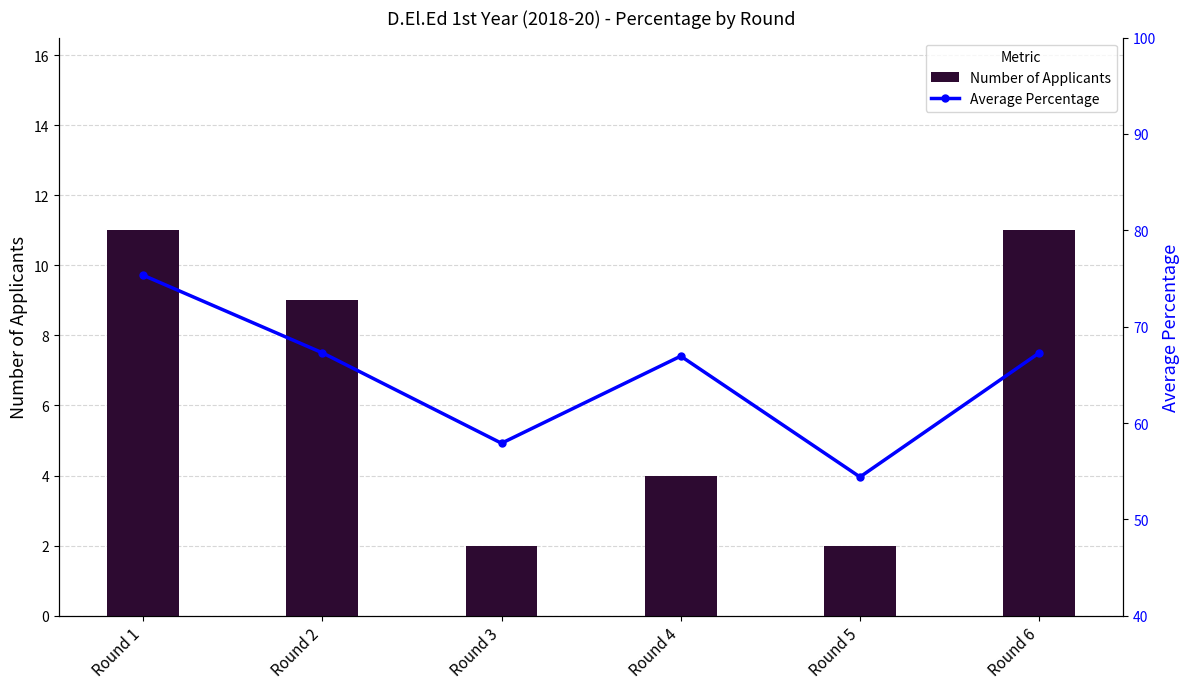

How many data points does each series have?

6